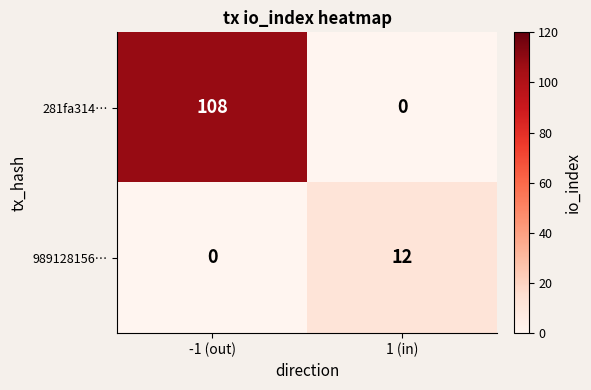

What is the sum of the 989128156… values at -1 (out) and 1 (in)?

12